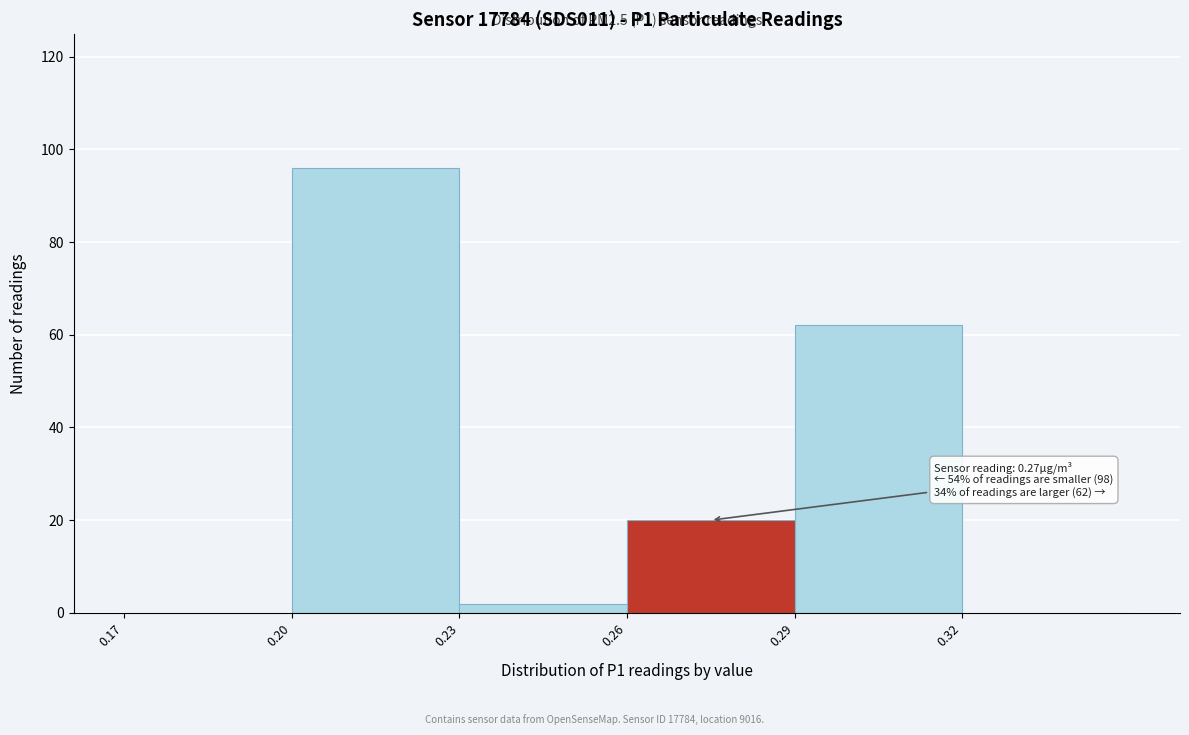

Over which range of the x-axis is the bar tallest?

0.20 to 0.23